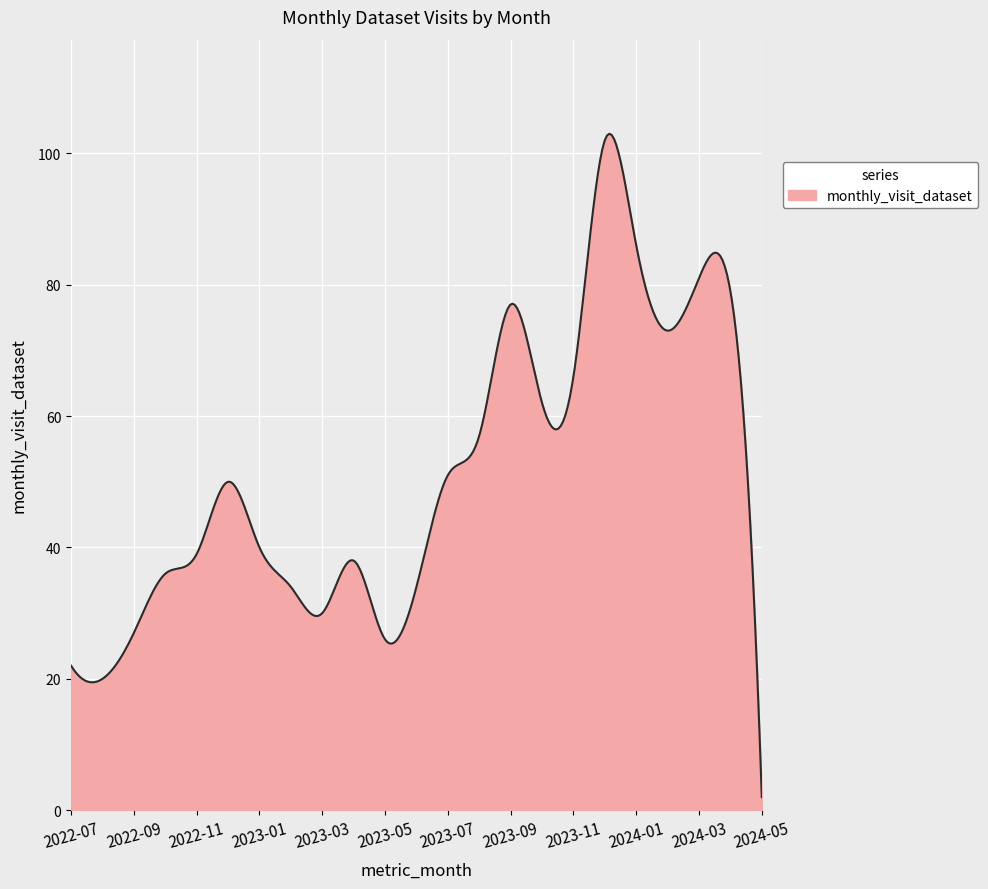

What is the maximum value shown in the chart?

103.0